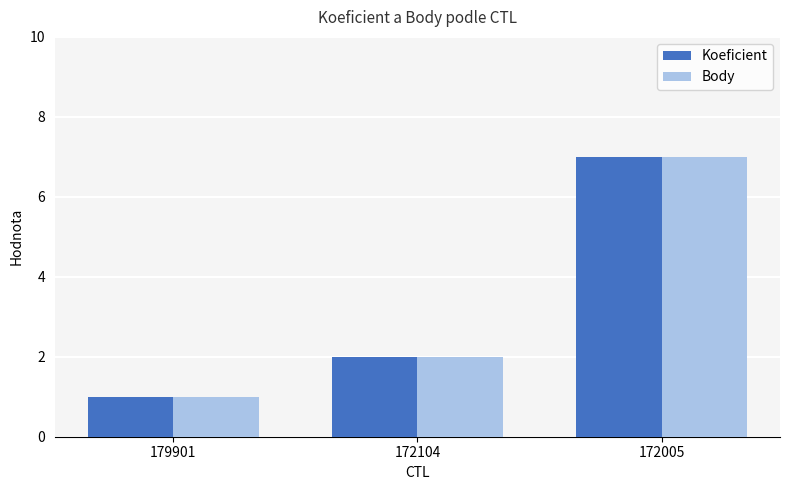

Rank the categories by Body value from highest to lowest.

172005, 172104, 179901